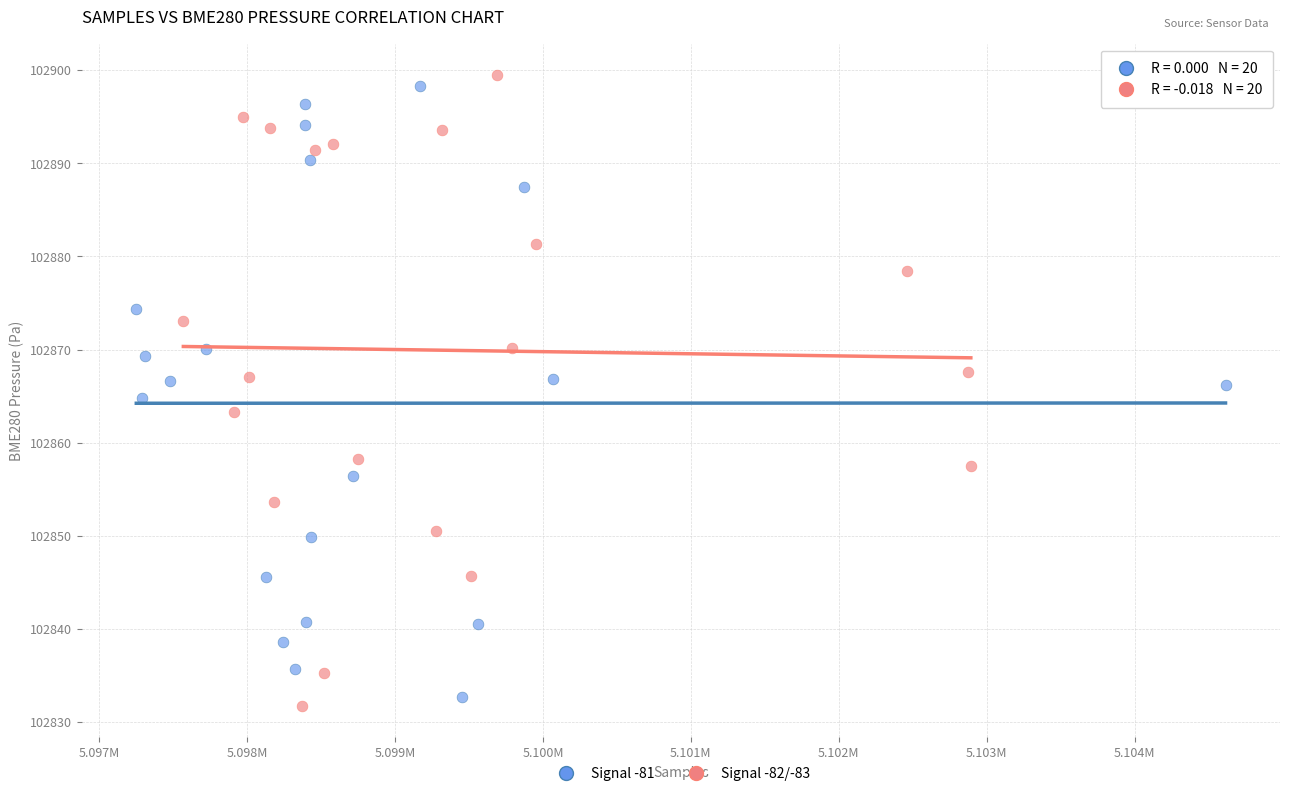

What are all the series names shown in the legend?

Signal -81, Signal -82/-83